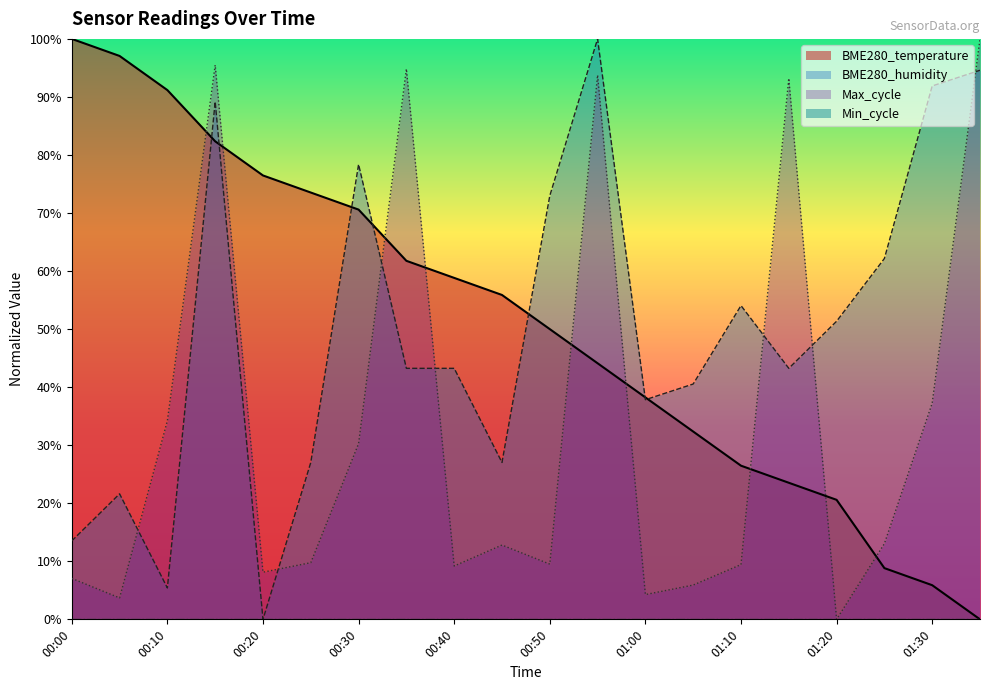

Which series has the largest range (max minus min)?

BME280_temperature